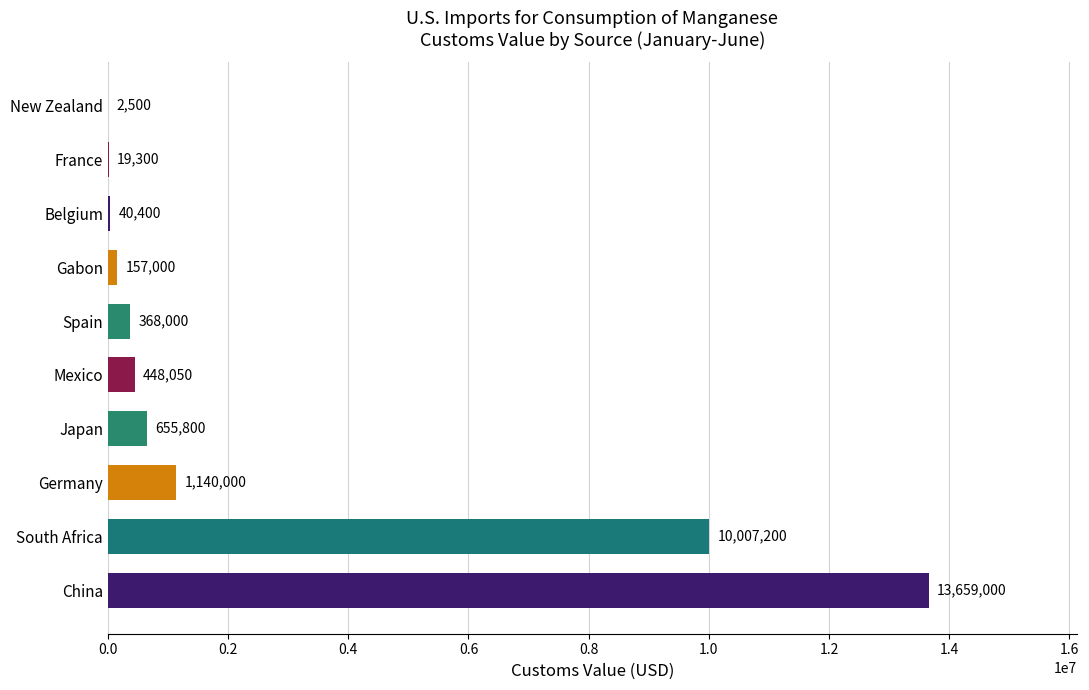

What is the change in value from Spain to France?

-348700